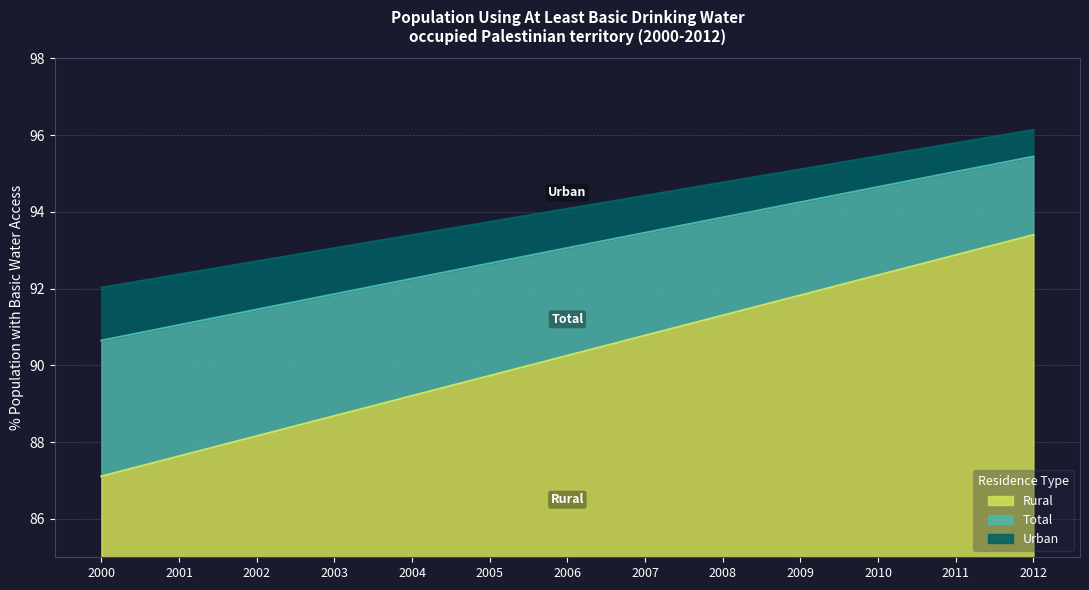

What are all the series names shown in the legend?

Rural, Total, Urban